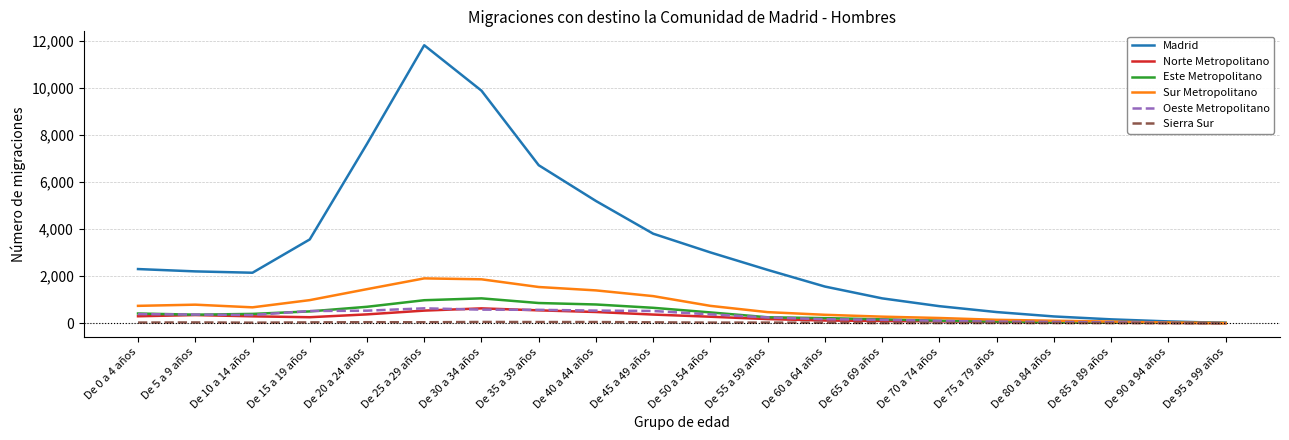

What is the maximum value shown in the chart?

11801